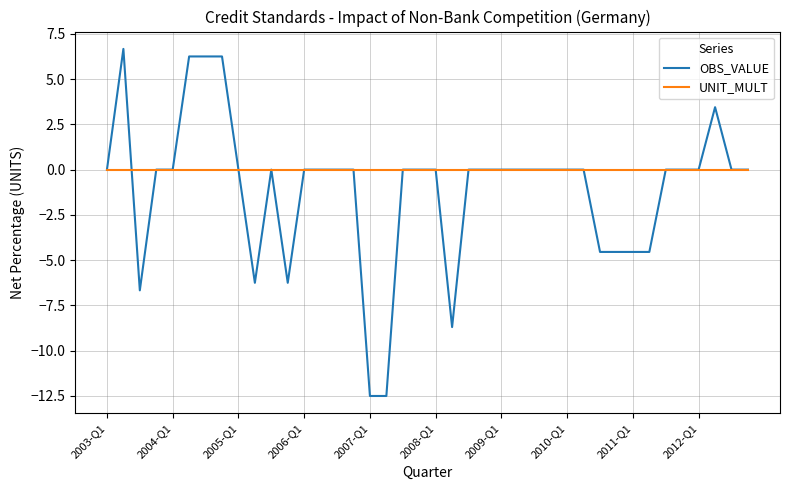

Which series has the widest spread of values?

OBS_VALUE